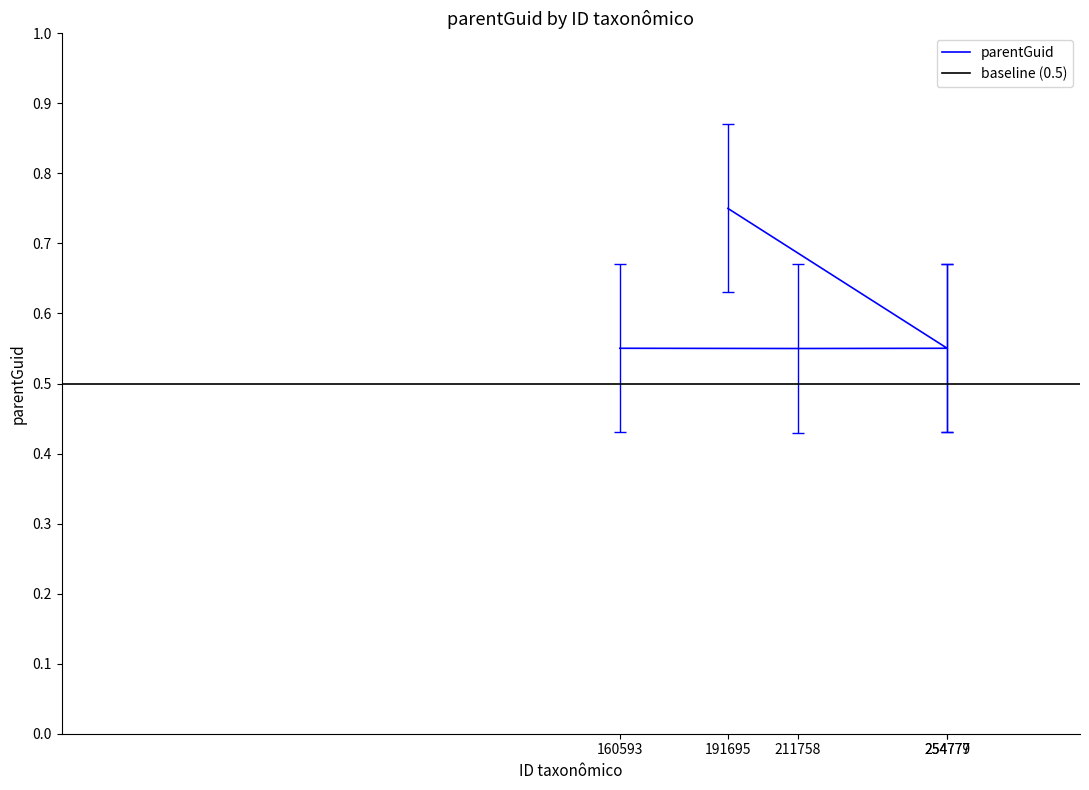

What is the difference between the maximum and second lowest values?

0.2